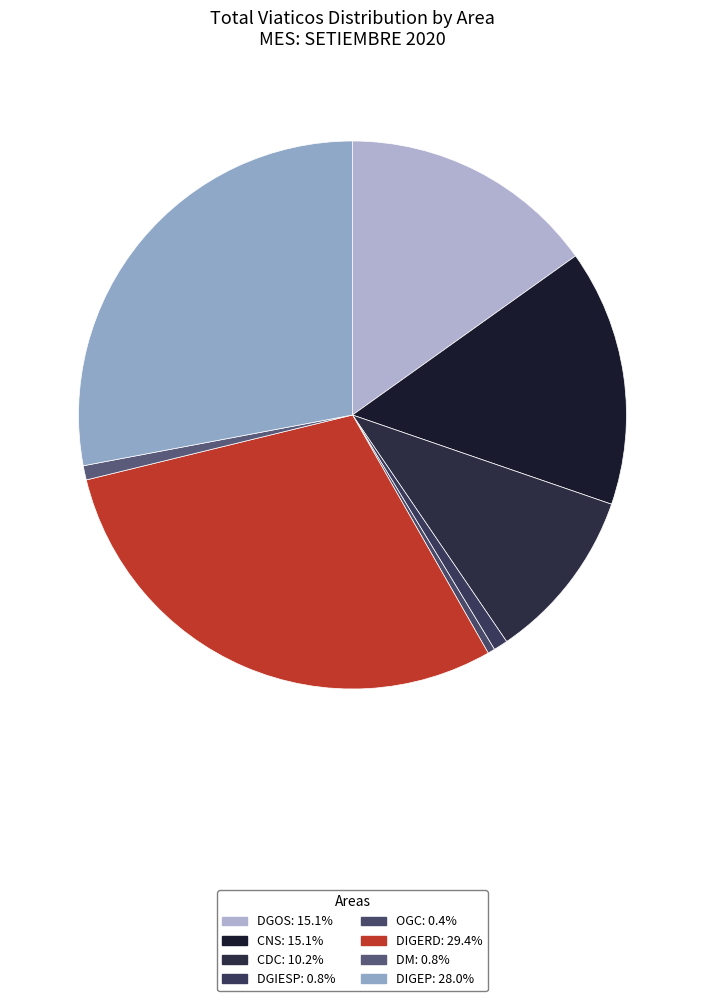

Count the number of slices in the pie.

8